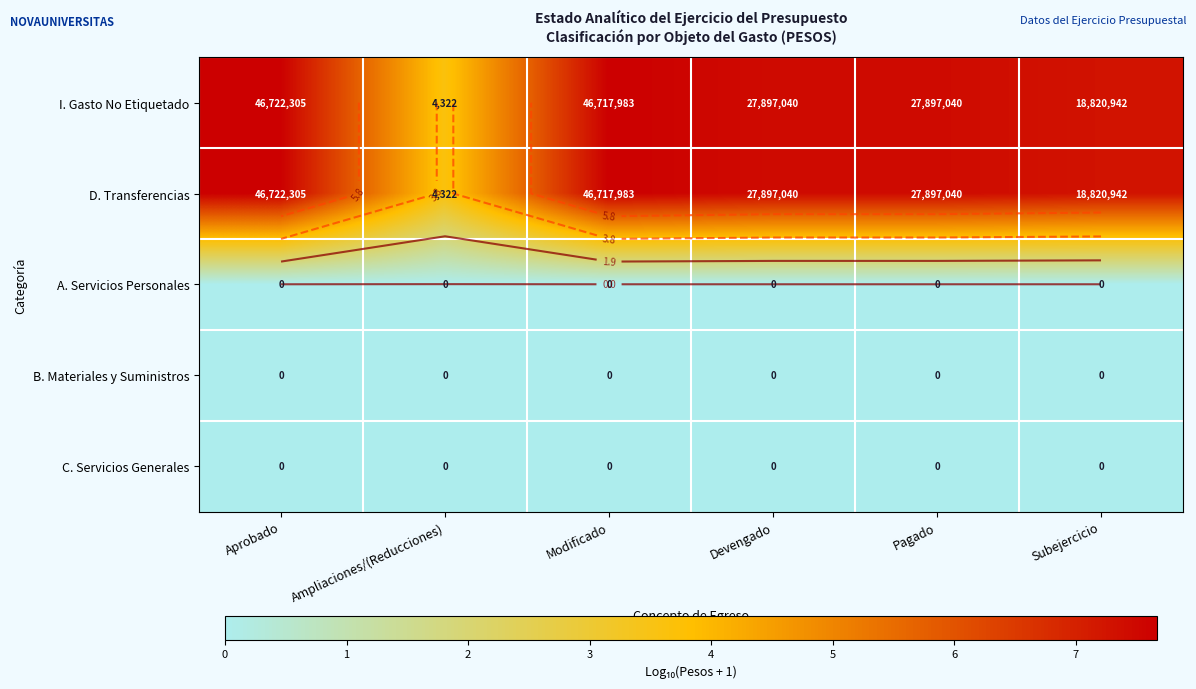

At how many categories does at least one series exceed 4?

5